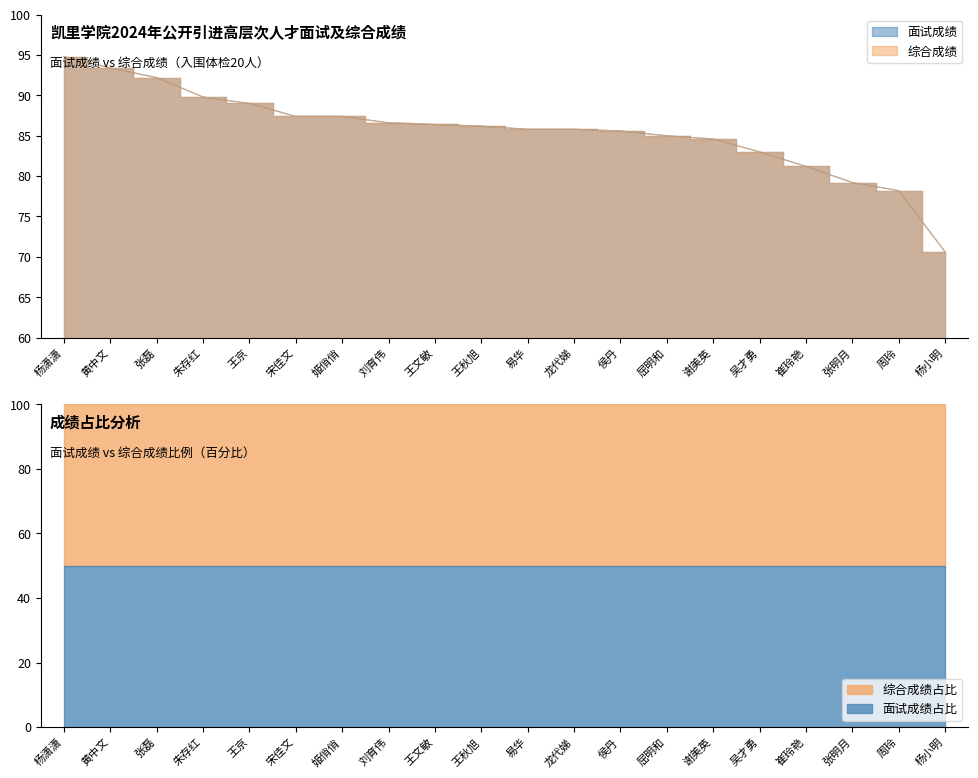

Reading left to right, transcribe all the data shown in this chart.

面试成绩: 杨潇潇=94.8	黄中文=93.4	张磊=92.2	朱存红=89.8	王京=89.0	宋佳文=87.4	姬俏俏=87.4	刘育伟=86.6	王文敏=86.4	王秋旭=86.2	易华=85.8	龙代娣=85.8	侯丹=85.6	屈明和=85.0	谢美英=84.6	吴才勇=83.0	崔玲艳=81.2	张明月=79.2	周玲=78.2	杨小明=70.6
综合成绩: 杨潇潇=94.8	黄中文=93.4	张磊=92.2	朱存红=89.8	王京=89.0	宋佳文=87.4	姬俏俏=87.4	刘育伟=86.6	王文敏=86.4	王秋旭=86.2	易华=85.8	龙代娣=85.8	侯丹=85.6	屈明和=85.0	谢美英=84.6	吴才勇=83.0	崔玲艳=81.2	张明月=79.2	周玲=78.2	杨小明=70.6